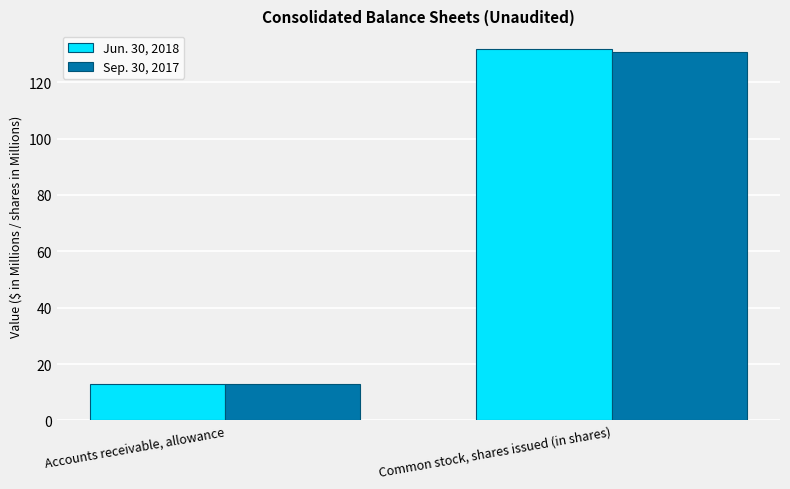

What is the value of the Jun. 30, 2018 bar at the 2nd from the left?

131.8